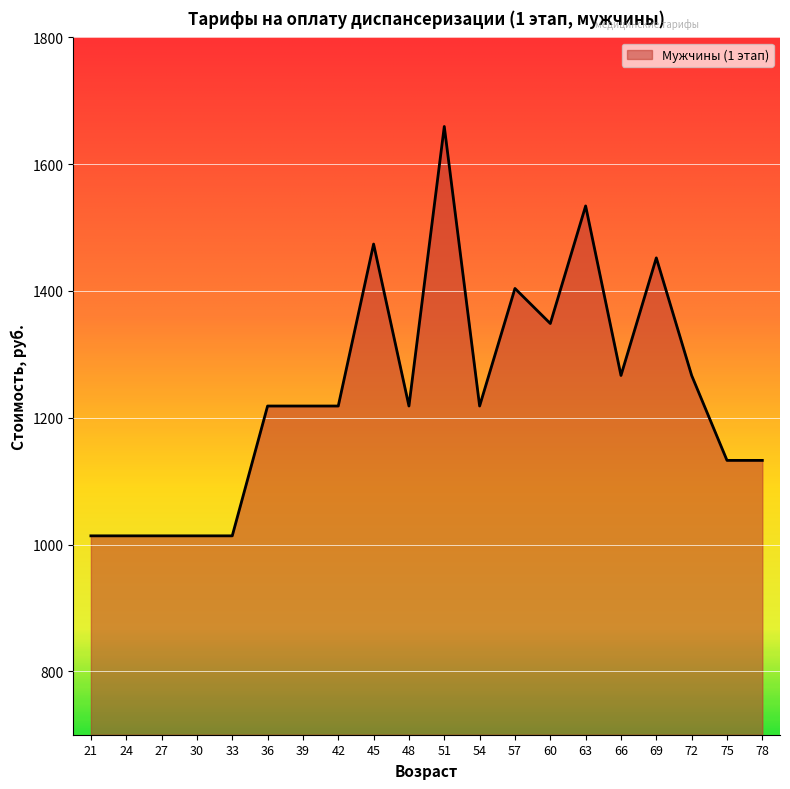

Where is the data nearest to the value 1336?

60